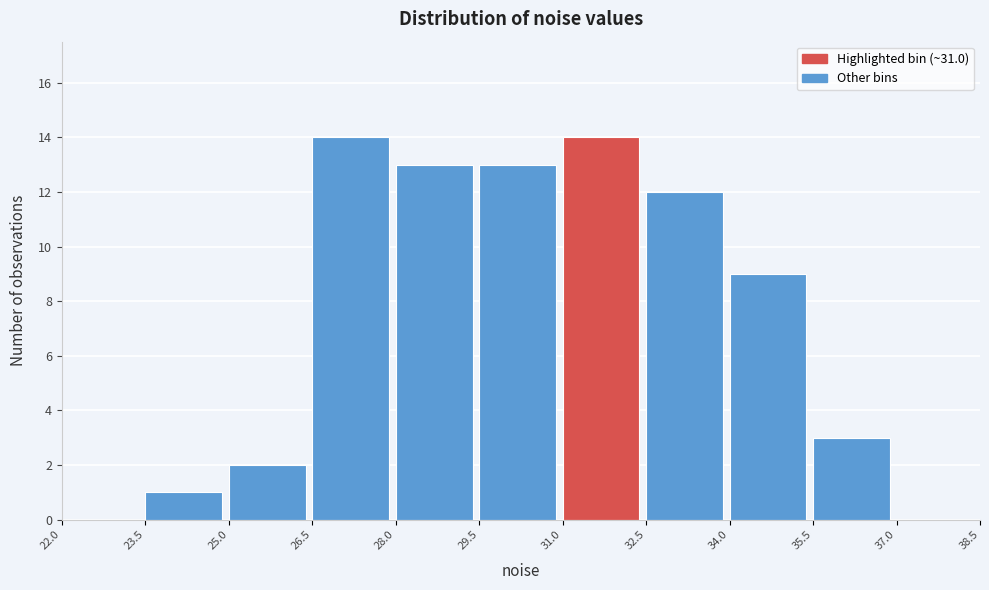

Reading left to right, transcribe this chart: for each bar, give the range it covers on the x-axis and its height. The values are not printed on the chart, so give them approximately, as read against the axis.

22.0 to 23.5: 0
23.5 to 25.0: 1
25.0 to 26.5: 2
26.5 to 28.0: 14
28.0 to 29.5: 13
29.5 to 31.0: 13
31.0 to 32.5: 14
32.5 to 34.0: 12
34.0 to 35.5: 9
35.5 to 37.0: 3
37.0 to 38.5: 0